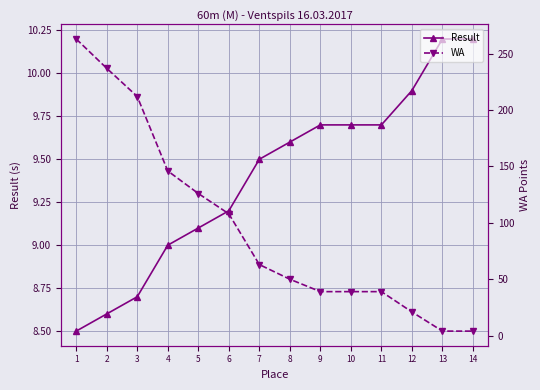

True or false: WA has more than 0 interior local peaks.

False